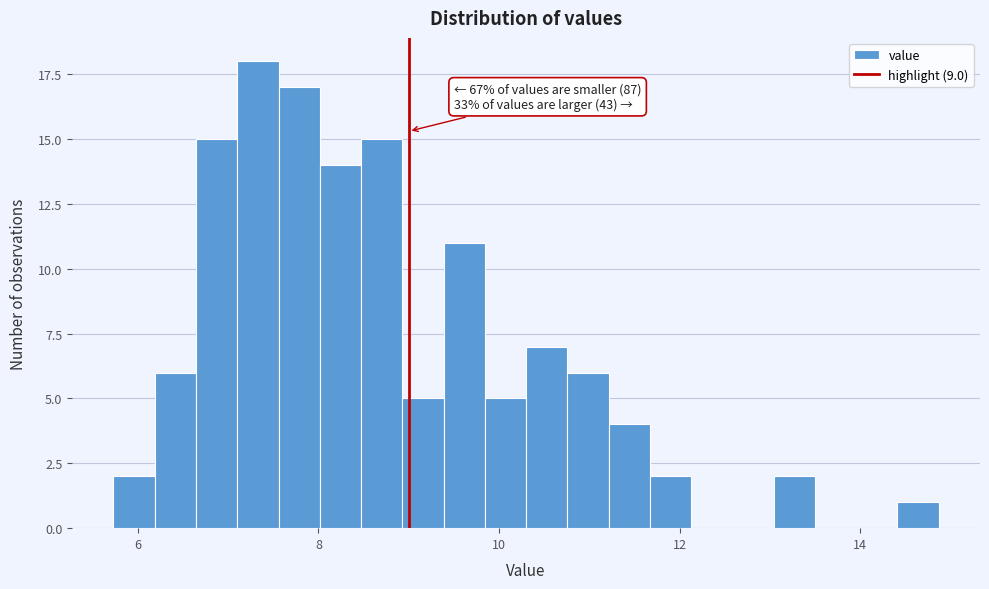

Around what value on the x-axis is the tallest bar? Give the approximate position of its centre, as read against the axis.

7.4